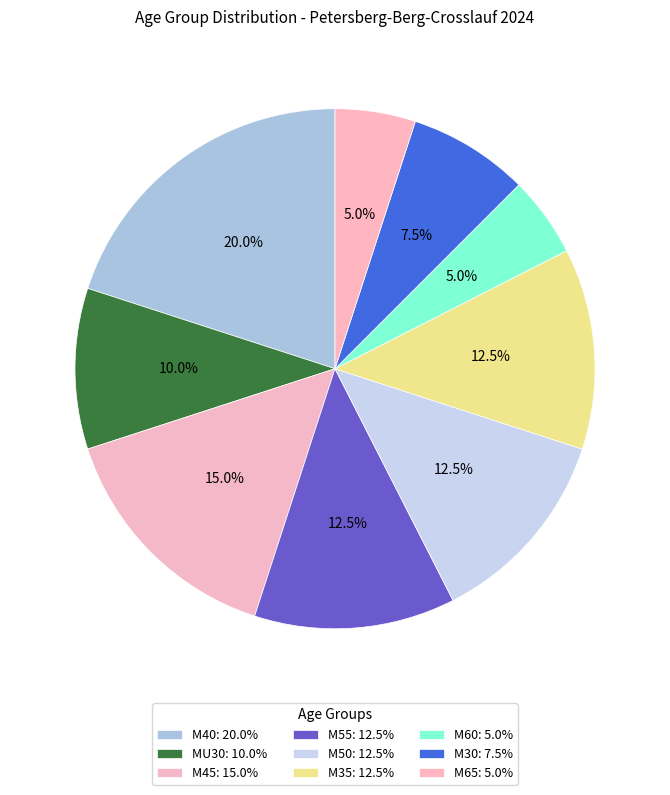

The M55 slice represents 12% of the pie. True or false?

True